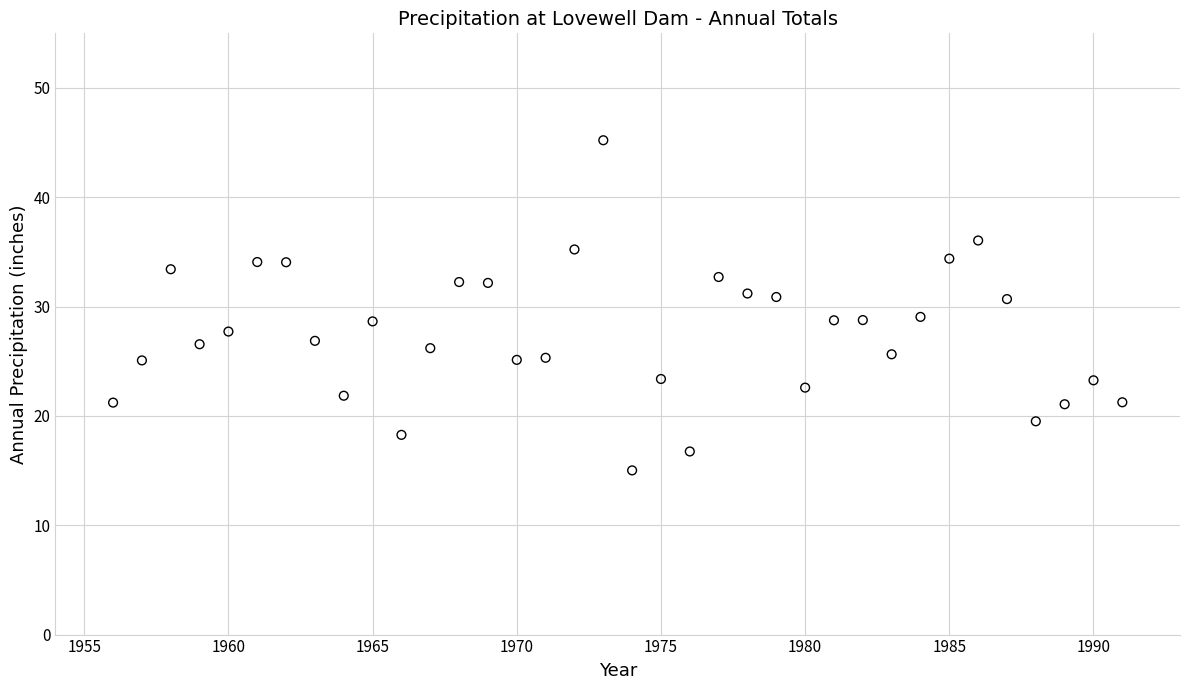

What is the range of Y values (max minus min)?

30.2